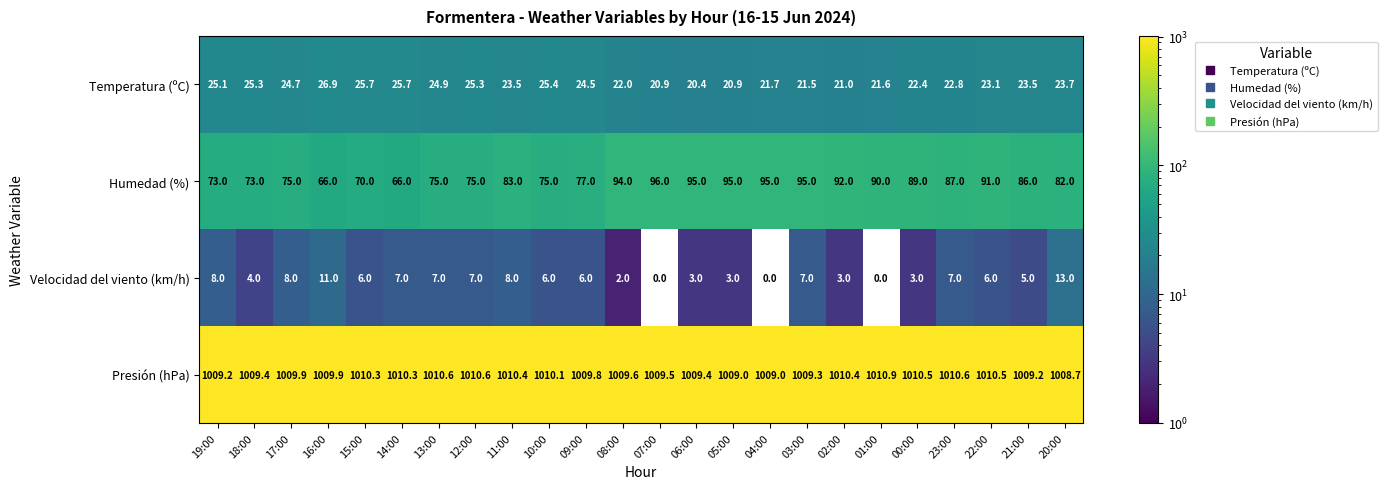

What is the difference between the second highest and second lowest values in the Velocidad del viento (km/h) series?

11.0